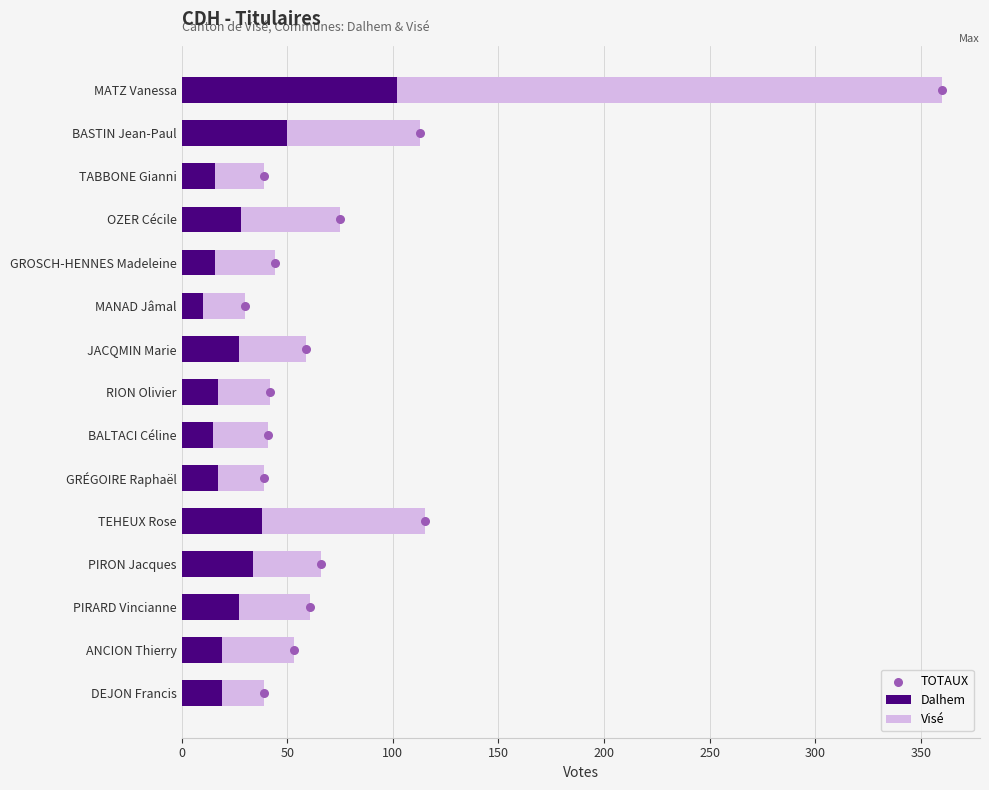

At how many categories does at least one series exceed 155?

1